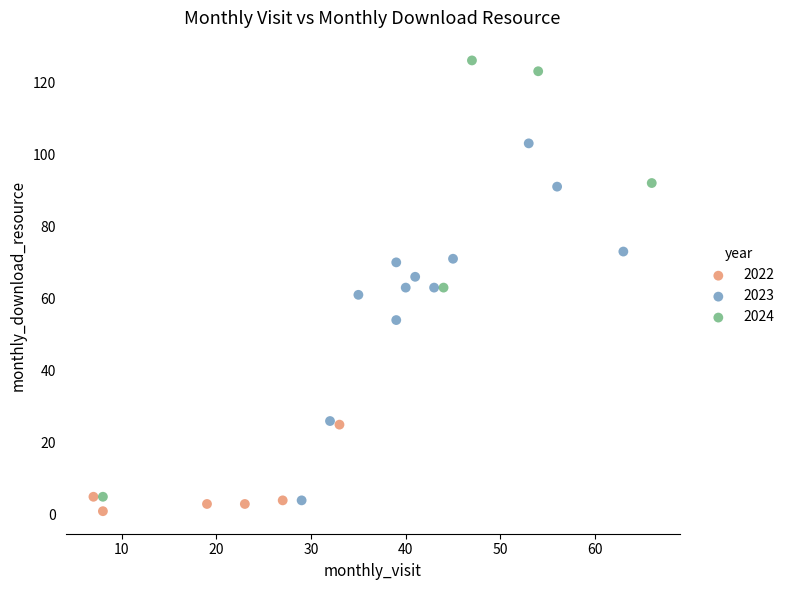

Which series has the largest Y range (max minus min)?

2024